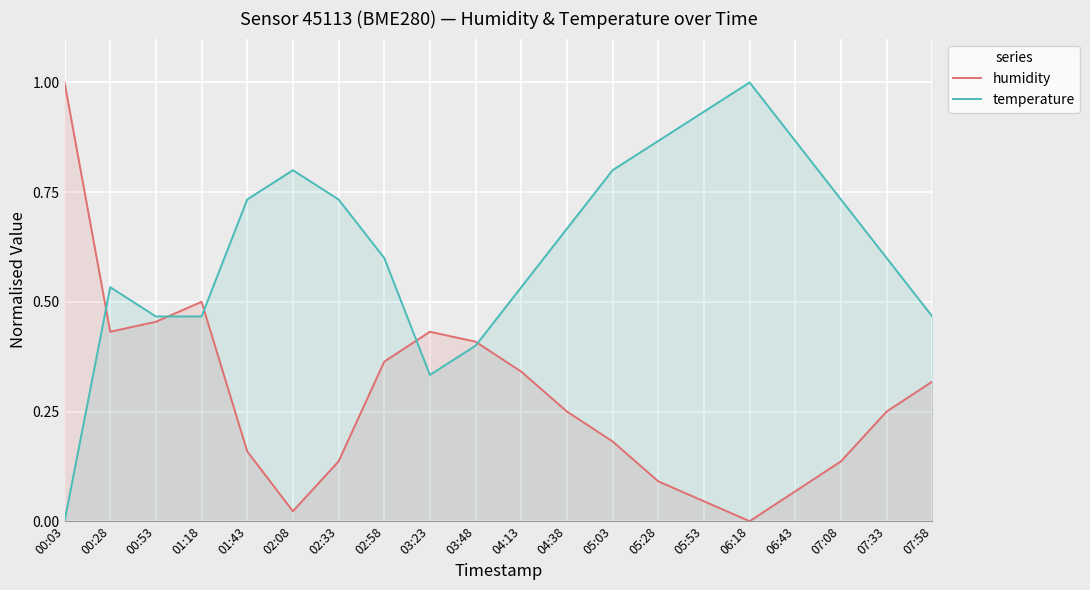

Between 05:53 and 05:28, which is larger?

05:28